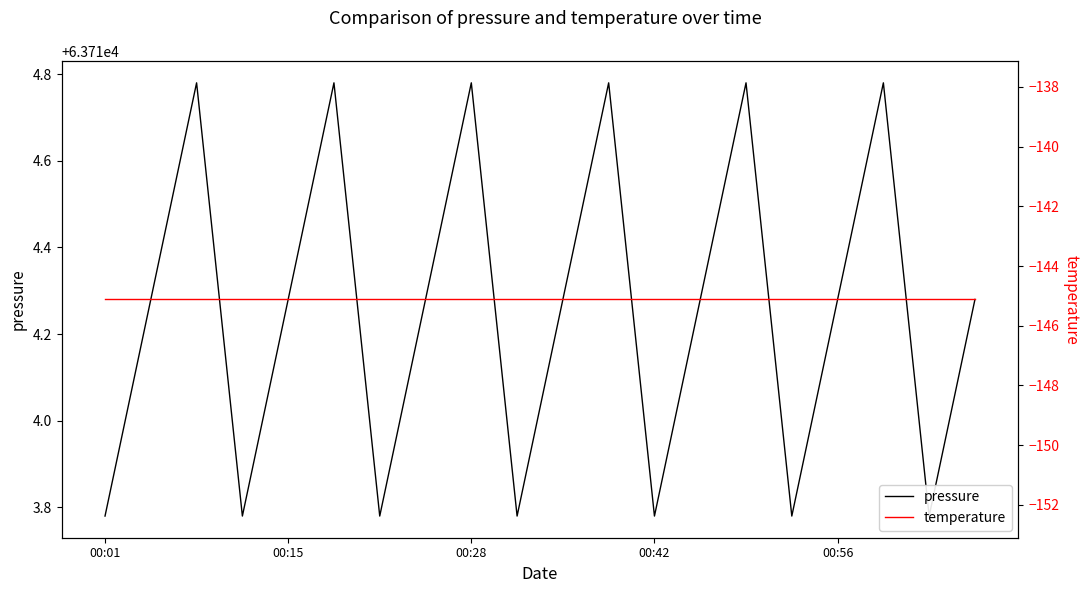

How many data points does each series have?

20